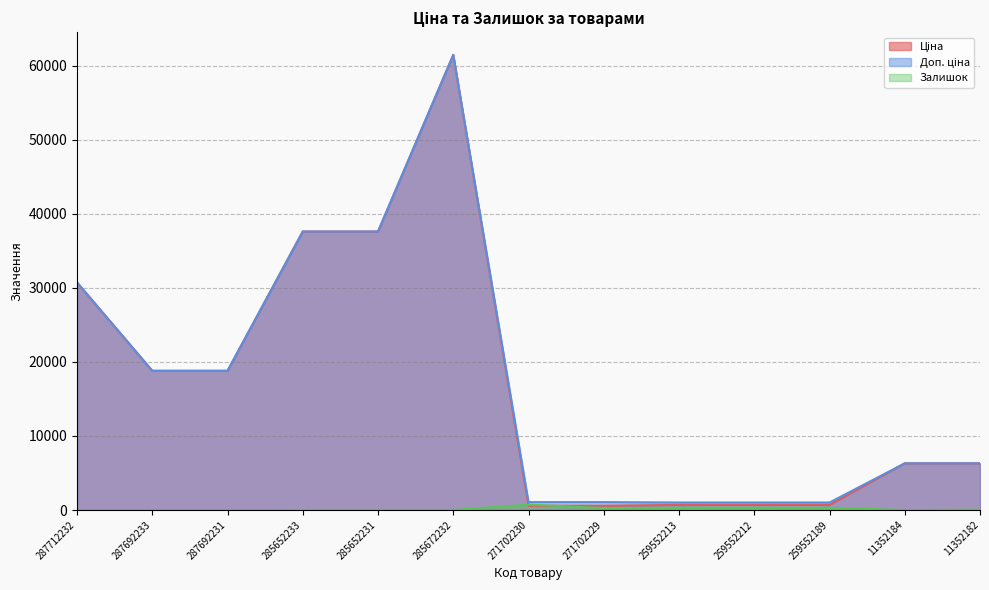

True or false: Залишок and Доп. ціна intersect in this chart.

False